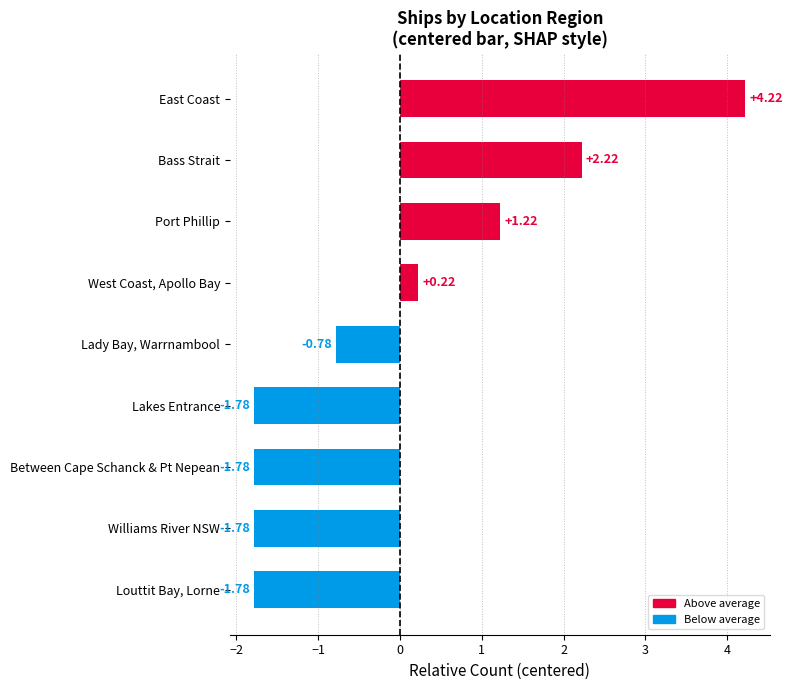

At which category does the chart reach its peak across all series?

East Coast